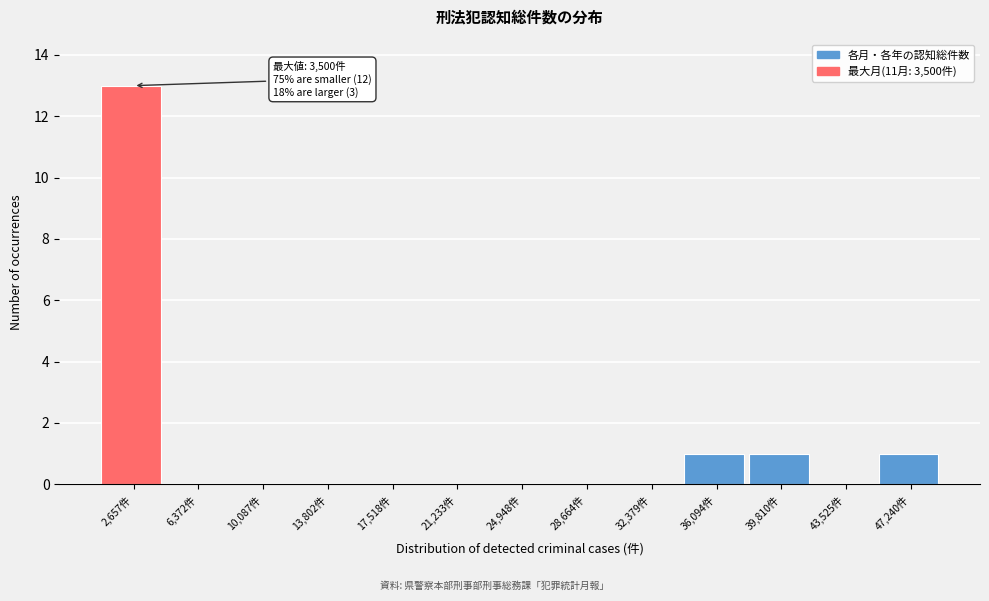

Reading left to right, extract all data points from this chart.

2,657件=13	6,372件=0	10,087件=0	13,802件=0	17,518件=0	21,233件=0	24,948件=0	28,664件=0	32,379件=0	36,094件=1	39,810件=1	43,525件=0	47,240件=1